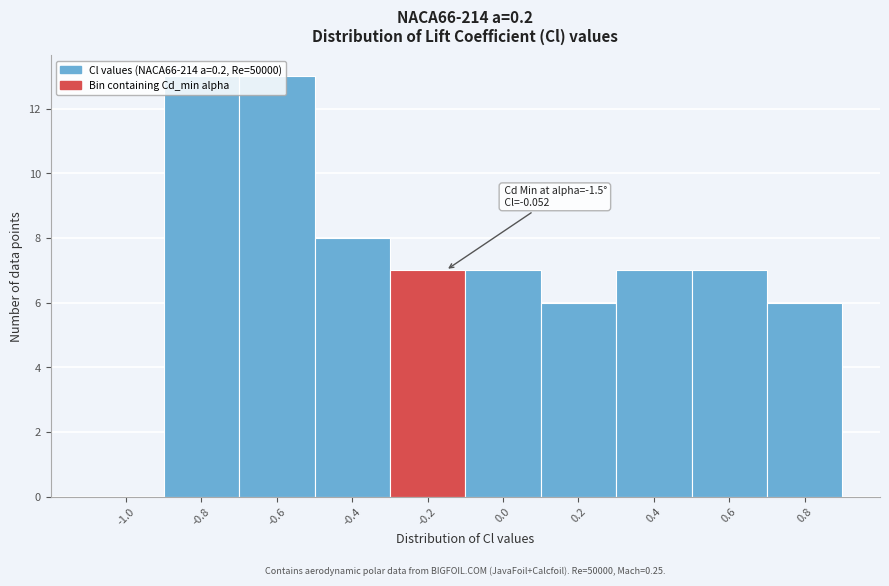

What value does the data have at 0.8, to the nearest 10?

10